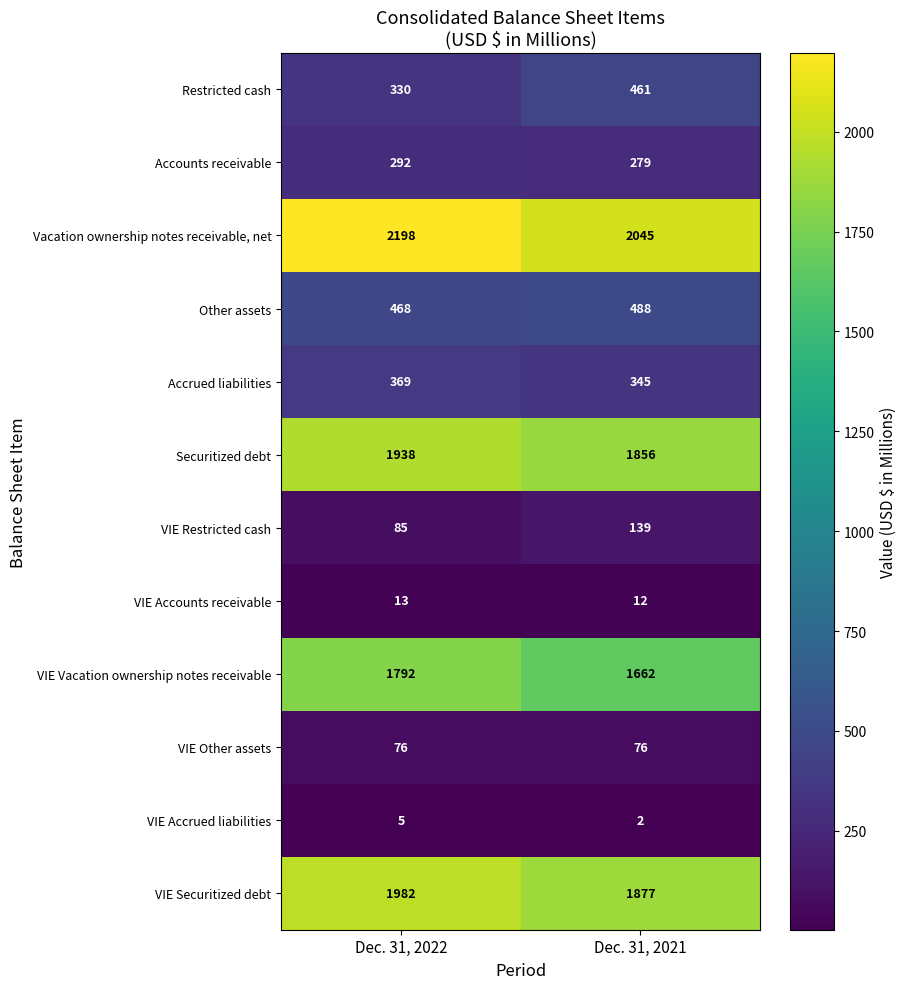

What is the highest value of the VIE Securitized debt series?

1982